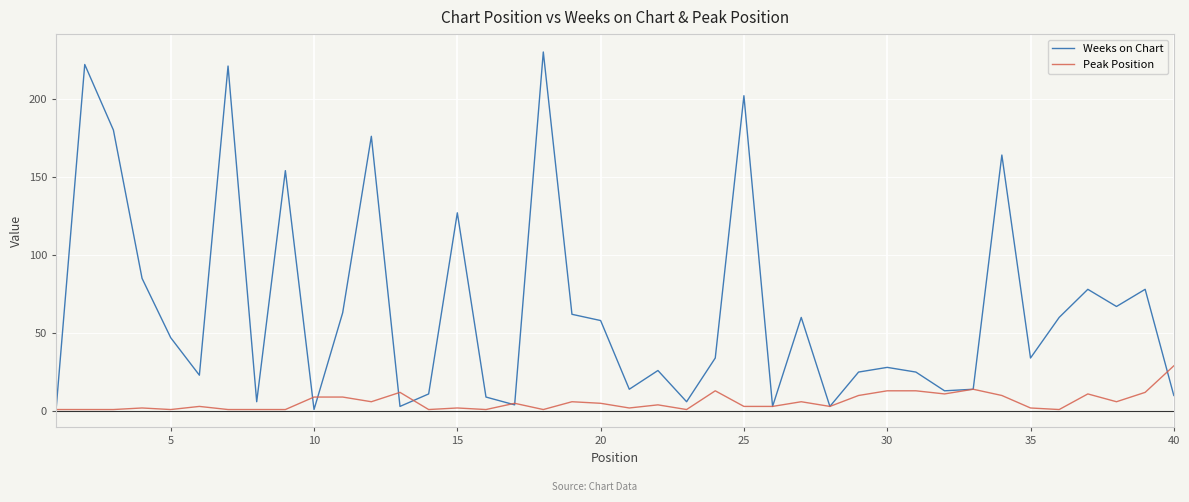

Rank the series by their maximum value, from lowest to highest.

Peak Position, Weeks on Chart